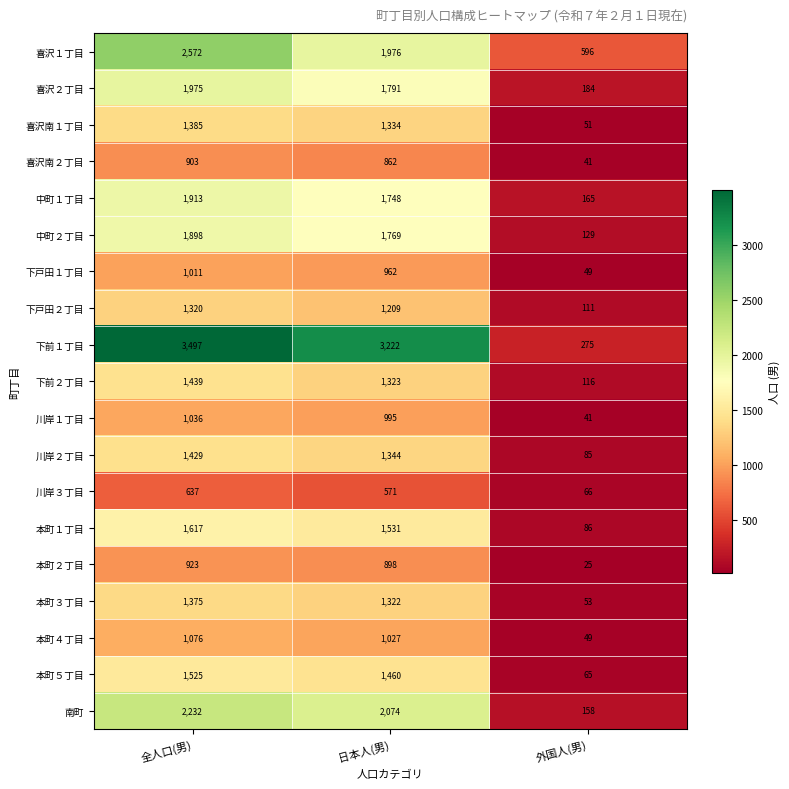

At 全人口(男), list the series in order from smallest to largest.

川岸３丁目, 喜沢南２丁目, 本町２丁目, 下戸田１丁目, 川岸１丁目, 本町４丁目, 下戸田２丁目, 本町３丁目, 喜沢南１丁目, 川岸２丁目, 下前２丁目, 本町５丁目, 本町１丁目, 中町２丁目, 中町１丁目, 喜沢２丁目, 南町, 喜沢１丁目, 下前１丁目